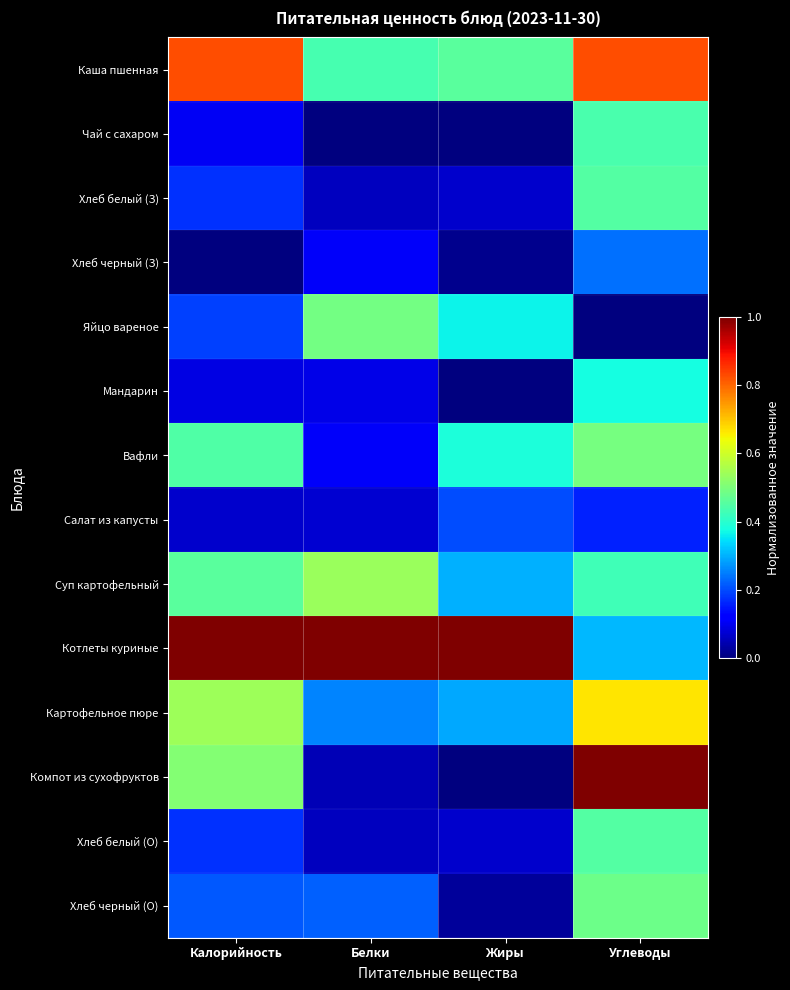

What is the difference between the highest and lowest values at Белки?

1.0